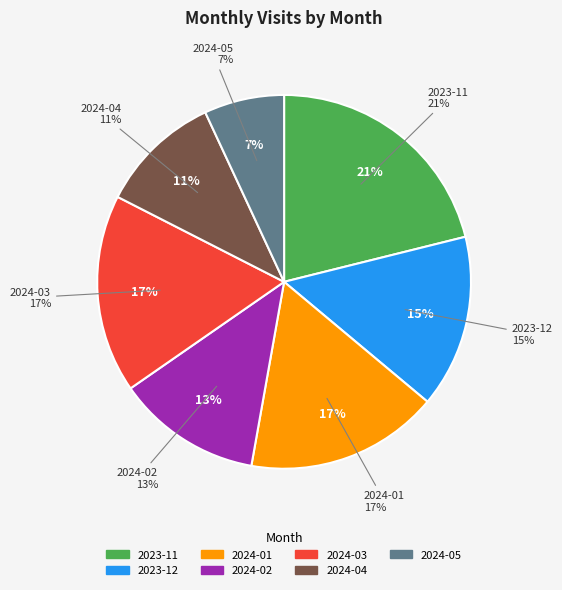

True or false: 2024-05 accounts for 7% of the total.

True